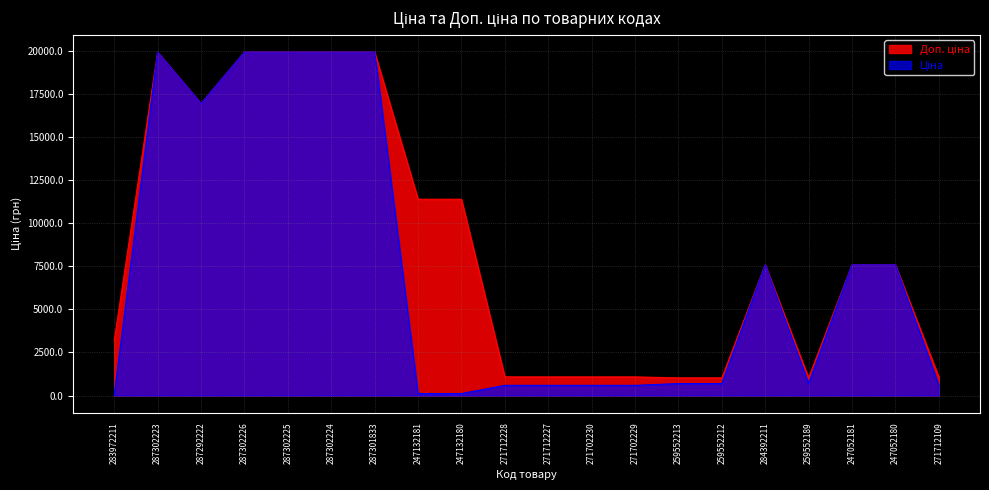

At how many categories does at least one series exceed 7084?

11